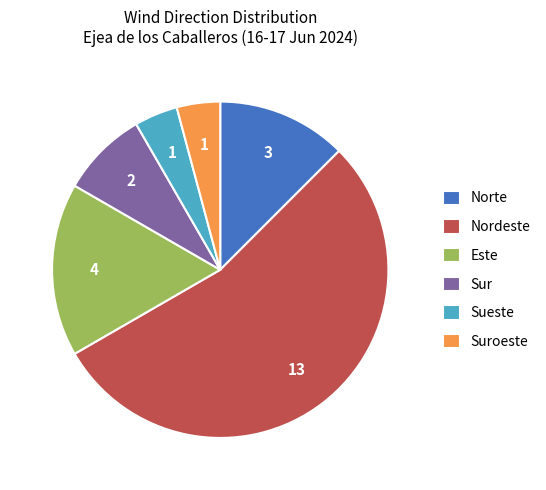

What is the largest slice in the pie chart?

Nordeste